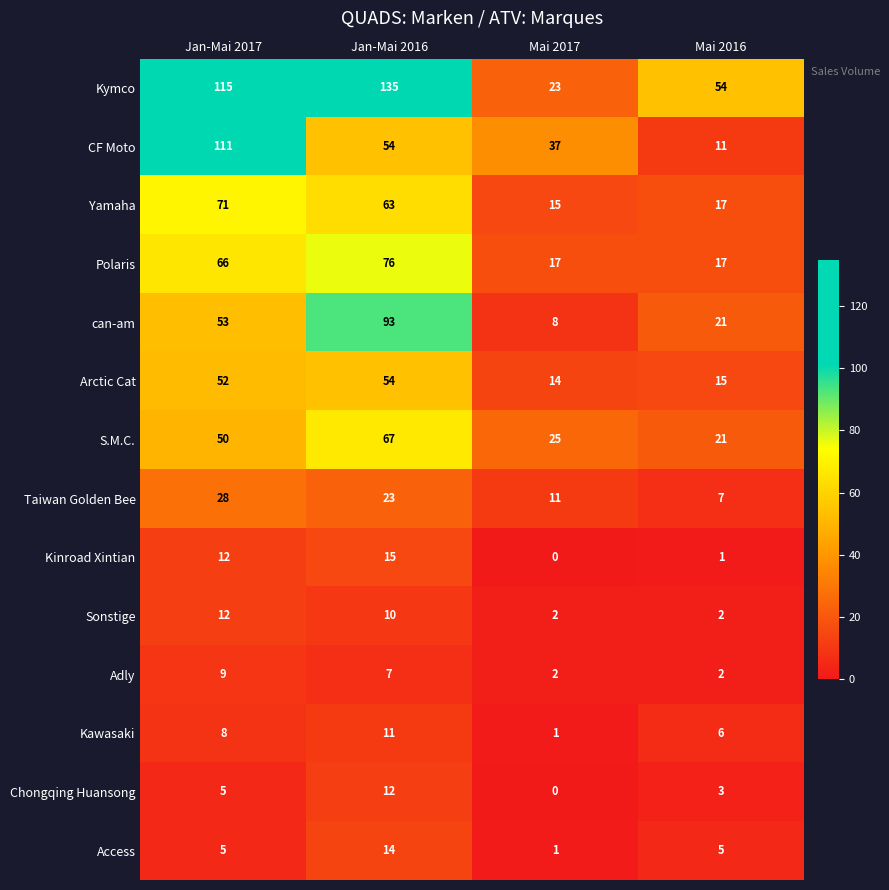

Read the Sonstige value at Jan-Mai 2017, to the nearest 10.

10